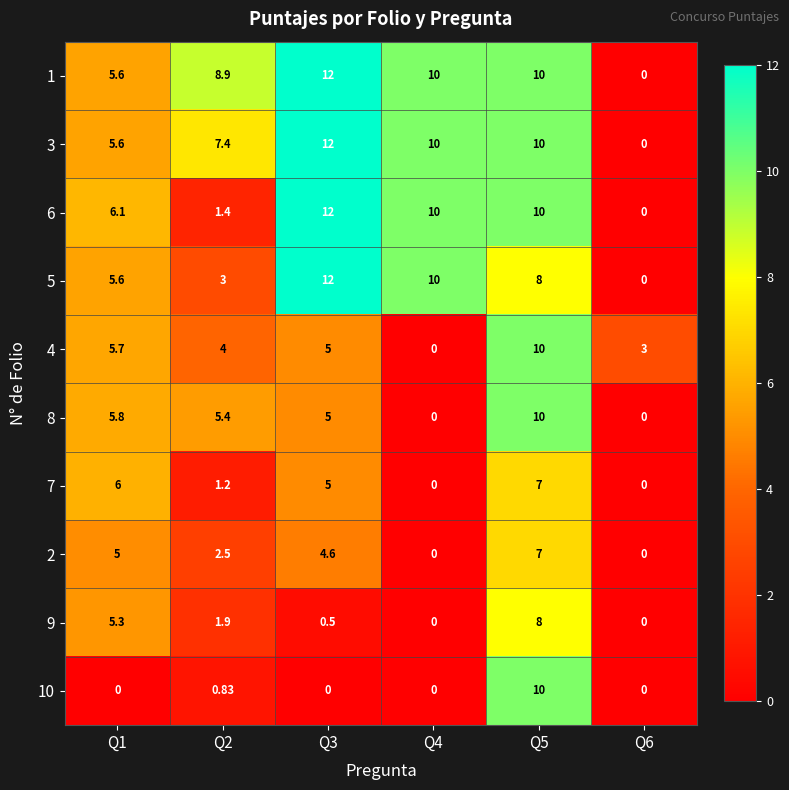

Is the value of 10 at Q6 greater than the value of 1 at Q3?

No